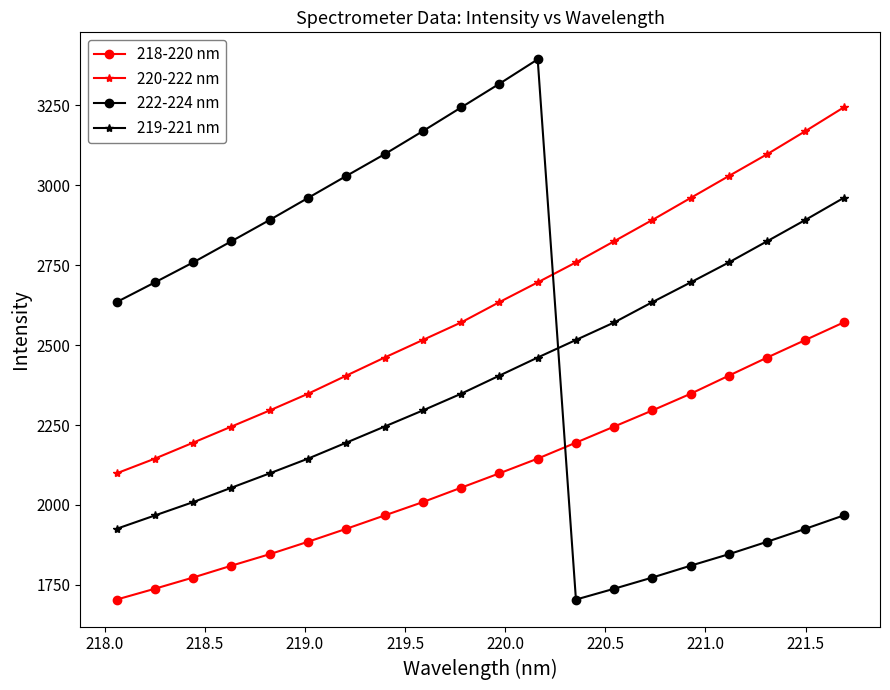

Reading right to left, extract all data points from this chart.

218-220 nm: 2570.8	2516.0	2461.0	2404.5	2347.9	2295.7	2245.2	2194.9	2144.9	2099.0	2054.0	2009.0	1967.3	1925.5	1885.0	1846.1	1810.2	1773.2	1738.1	1704.2
220-222 nm: 3243.1	3169.1	3096.9	3028.9	2960.2	2891.4	2824.8	2758.6	2696.1	2634.4	2570.8	2516.0	2461.0	2404.5	2347.9	2295.7	2245.2	2194.9	2144.9	2099.0
222-224 nm: 1967.3	1925.5	1885.0	1846.1	1810.2	1773.2	1738.1	1704.2	3393.5	3317.2	3243.1	3169.1	3096.9	3028.9	2960.2	2891.4	2824.8	2758.6	2696.1	2634.4
219-221 nm: 2960.2	2891.4	2824.8	2758.6	2696.1	2634.4	2570.8	2516.0	2461.0	2404.5	2347.9	2295.7	2245.2	2194.9	2144.9	2099.0	2054.0	2009.0	1967.3	1925.5